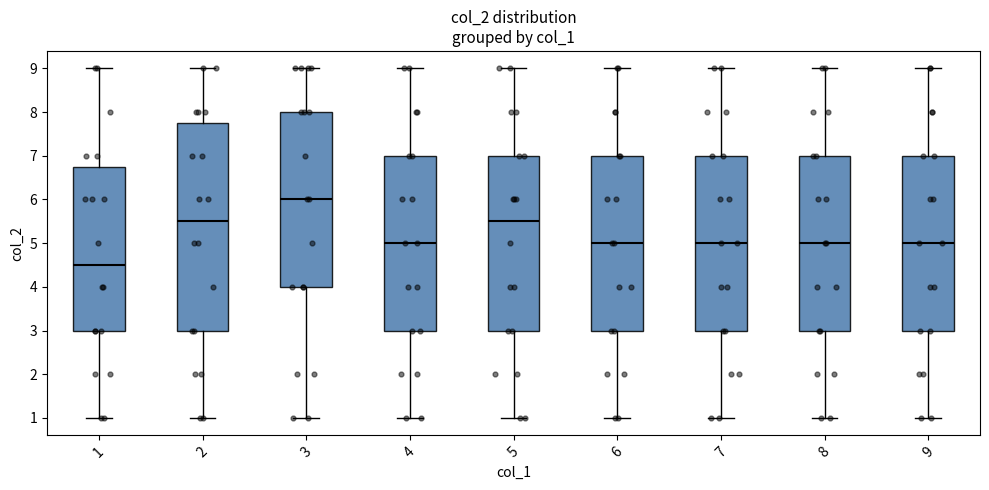

Reading left to right, read every box against the y-axis: the position of its median line, the range the box covers, and the ends of its whiskers. The values are not printed on the chart, so give them approximately, as read against the axis.

1: median 4.5, box 3.0 to 6.8, whiskers 1.0 to 9.0
2: median 5.5, box 3.0 to 7.8, whiskers 1.0 to 9.0
3: median 6.0, box 4.0 to 8.0, whiskers 1.0 to 9.0
4: median 5.0, box 3.0 to 7.0, whiskers 1.0 to 9.0
5: median 5.5, box 3.0 to 7.0, whiskers 1.0 to 9.0
6: median 5.0, box 3.0 to 7.0, whiskers 1.0 to 9.0
7: median 5.0, box 3.0 to 7.0, whiskers 1.0 to 9.0
8: median 5.0, box 3.0 to 7.0, whiskers 1.0 to 9.0
9: median 5.0, box 3.0 to 7.0, whiskers 1.0 to 9.0